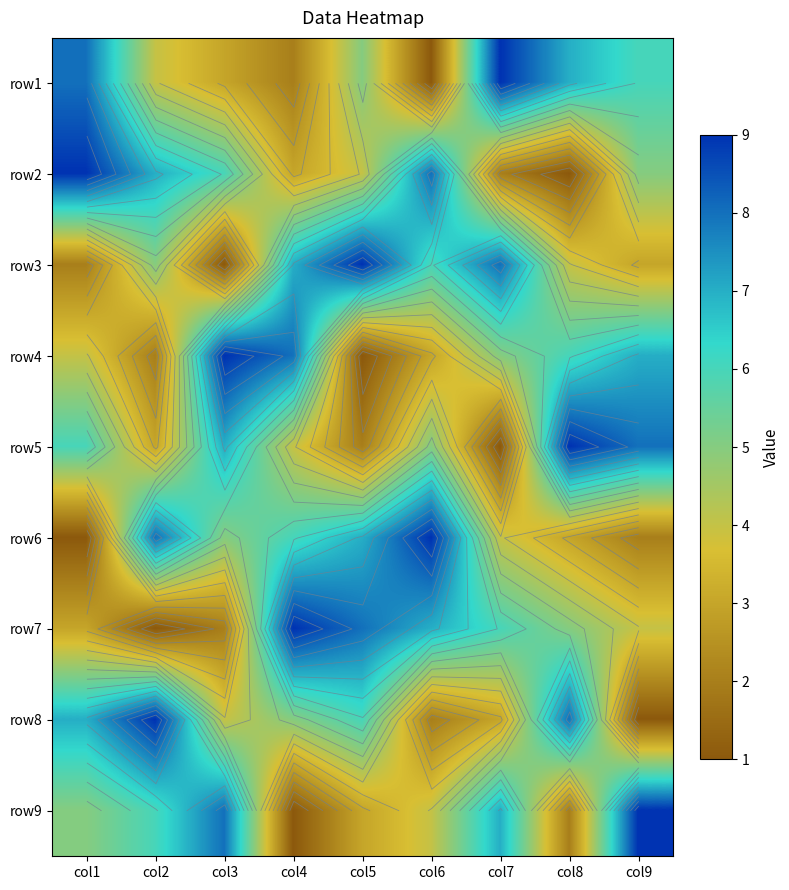

What is the minimum value shown in the chart?

1